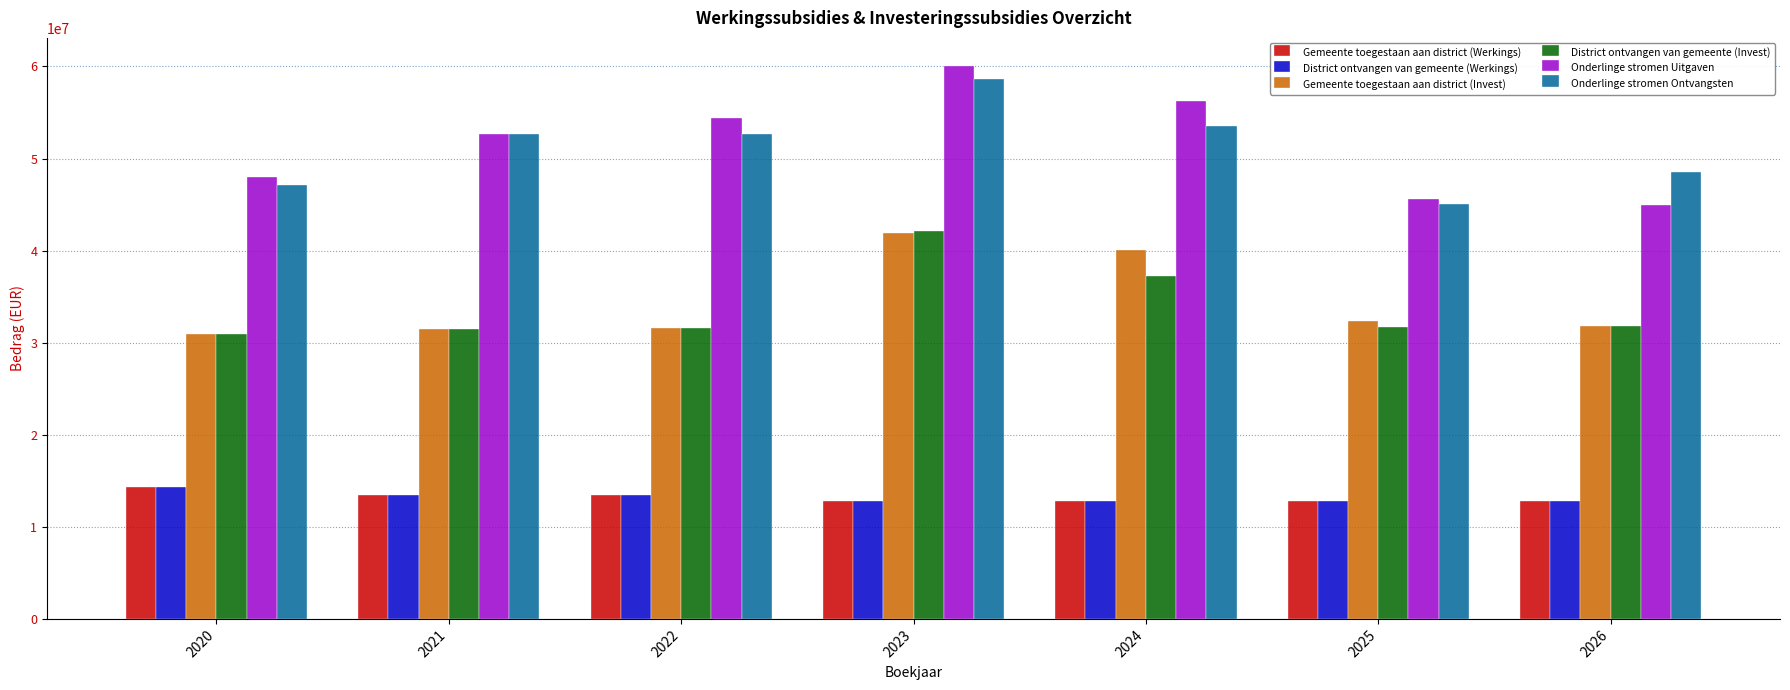

Which series has the largest total across all categories?

Onderlinge stromen Uitgaven